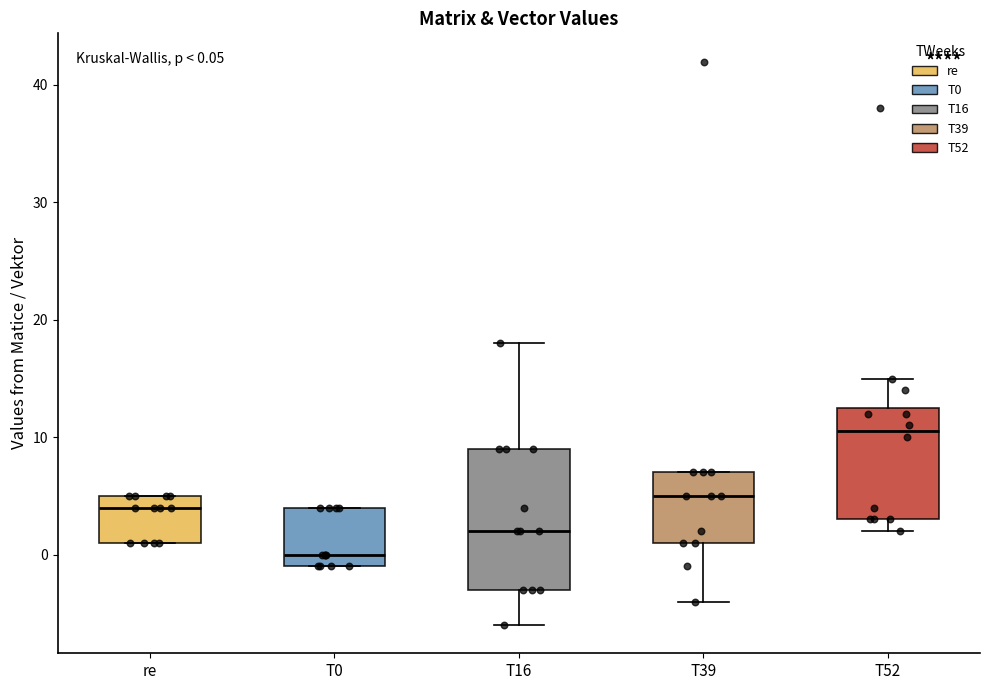

Which box has the lowest median line?

T0